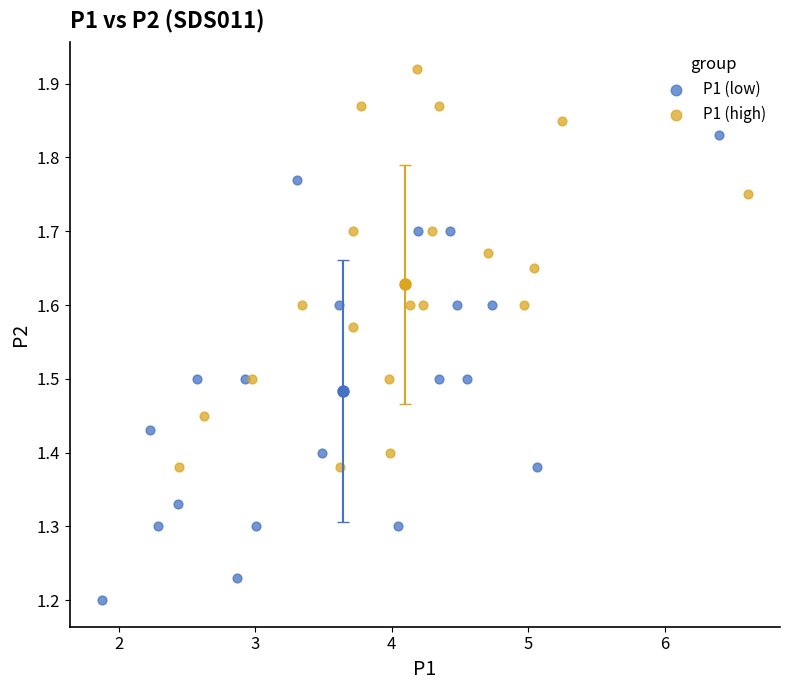

Which series has the widest spread of Y values?

P1 (low)